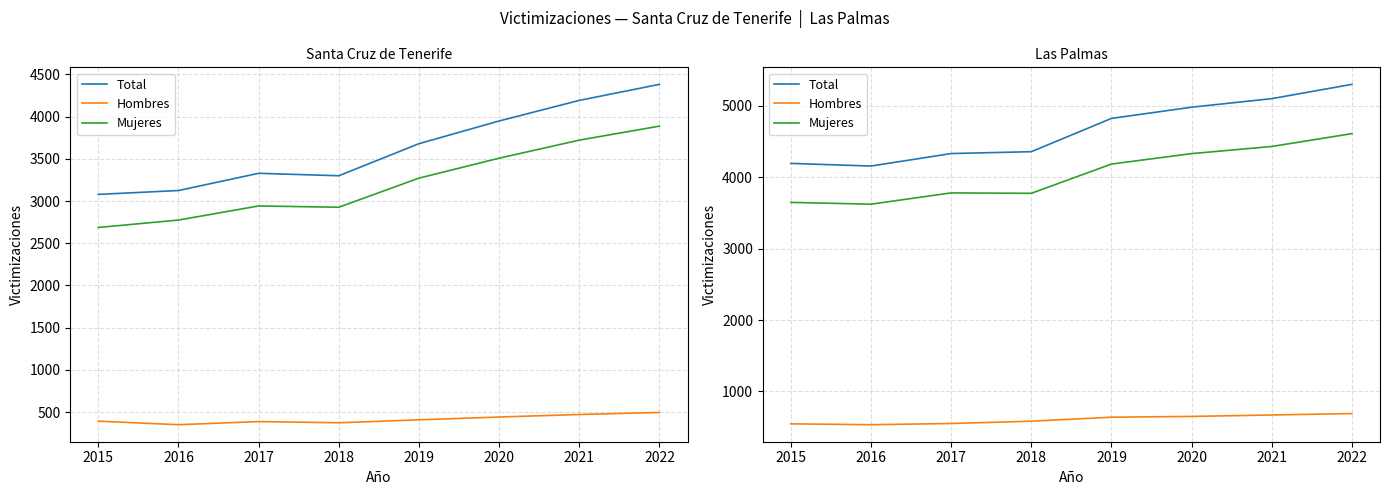

True or false: Mujeres and Total cross at least once.

False